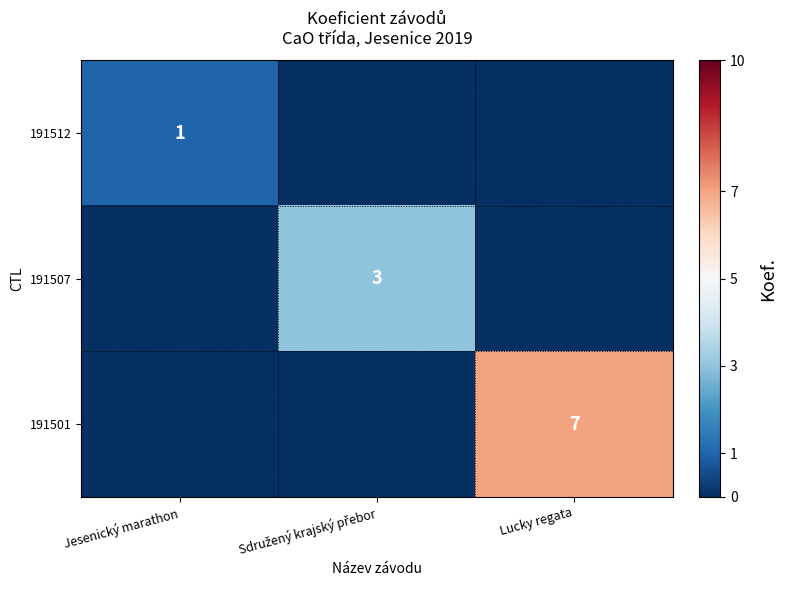

Is it true that 191501 equals 12 at Lucky regata?

False